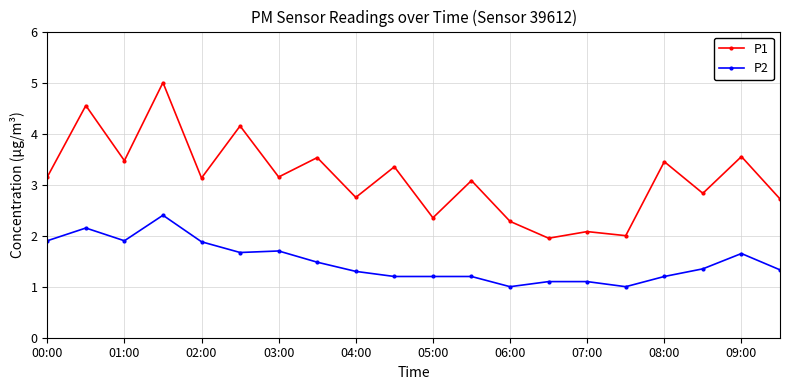

Which series has the largest range (max minus min)?

P1